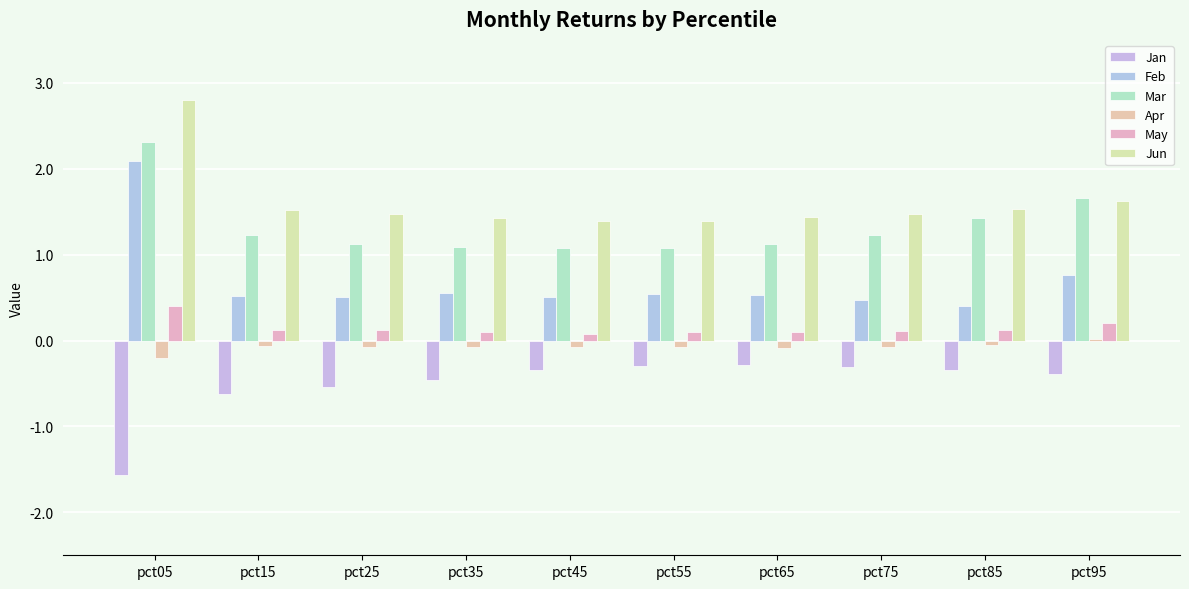

Is it true that Jun equals 2.4 at pct55?

False